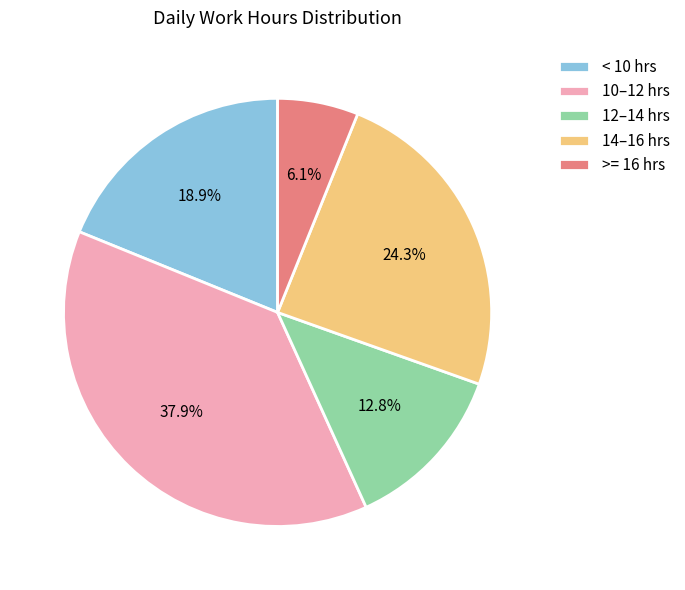

Approximately how many times larger is the value at >= 16 hrs compared to < 10 hrs?

0.3